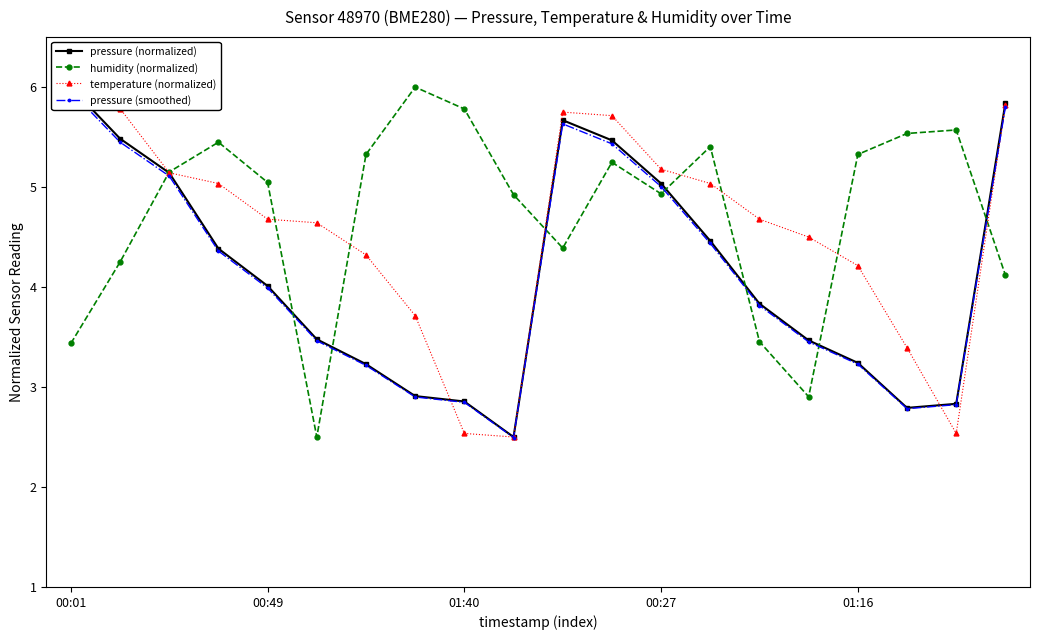

The humidity (normalized) series shows 5.3 at 01:16. True or false?

True